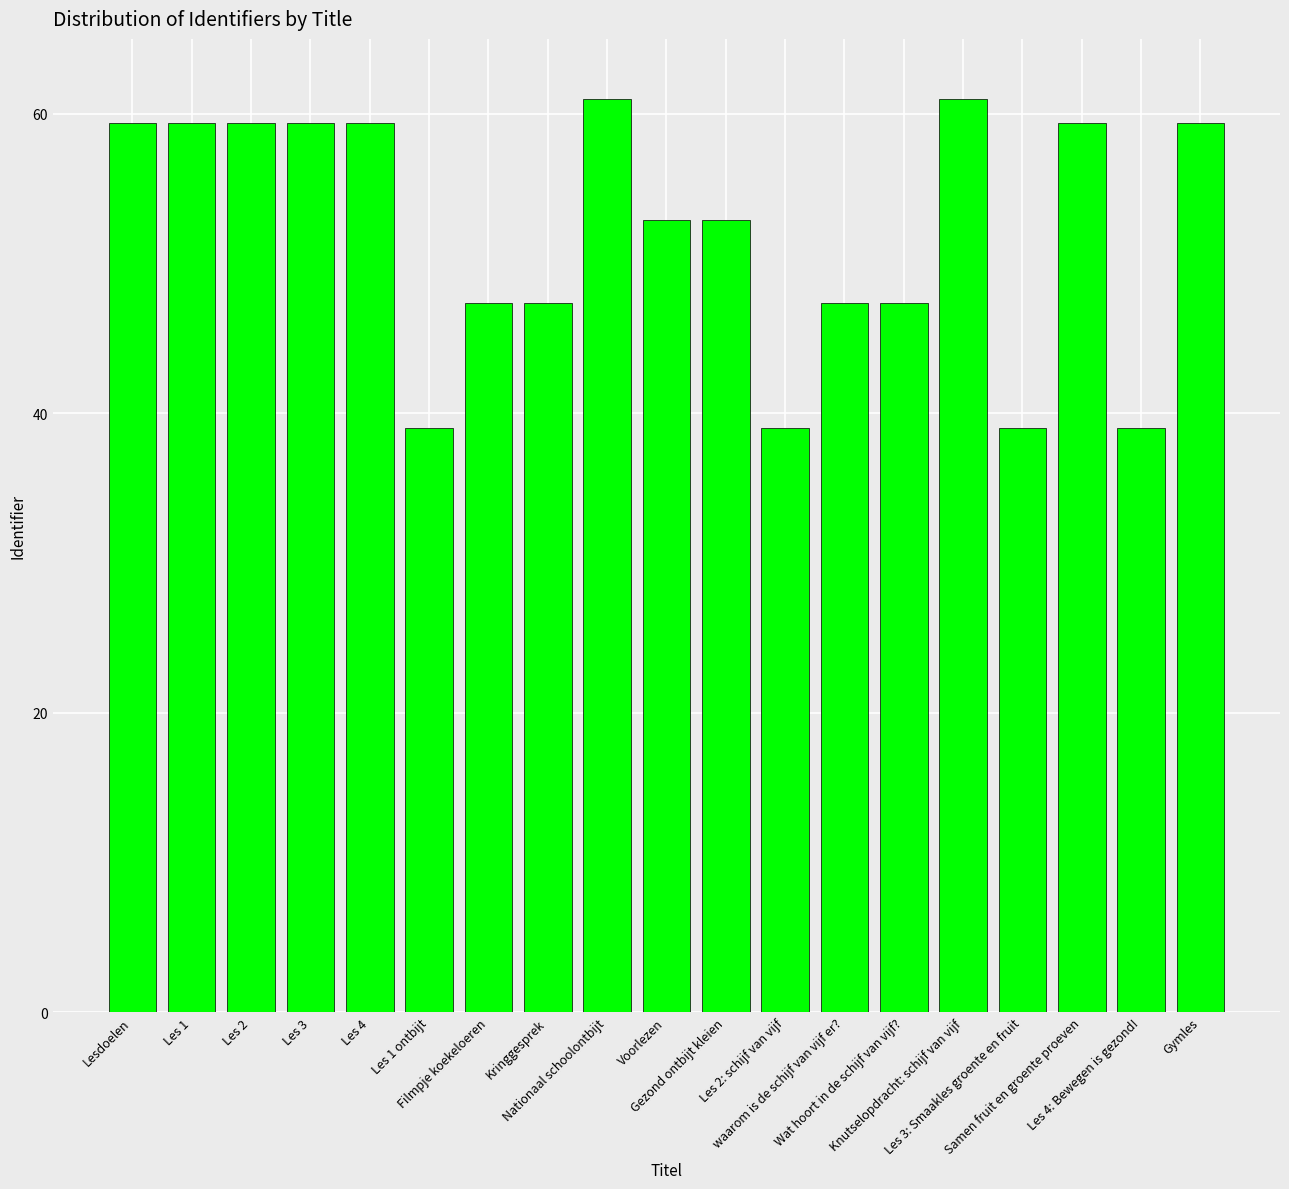

What is the value of the 1st bar from the left?

59.4